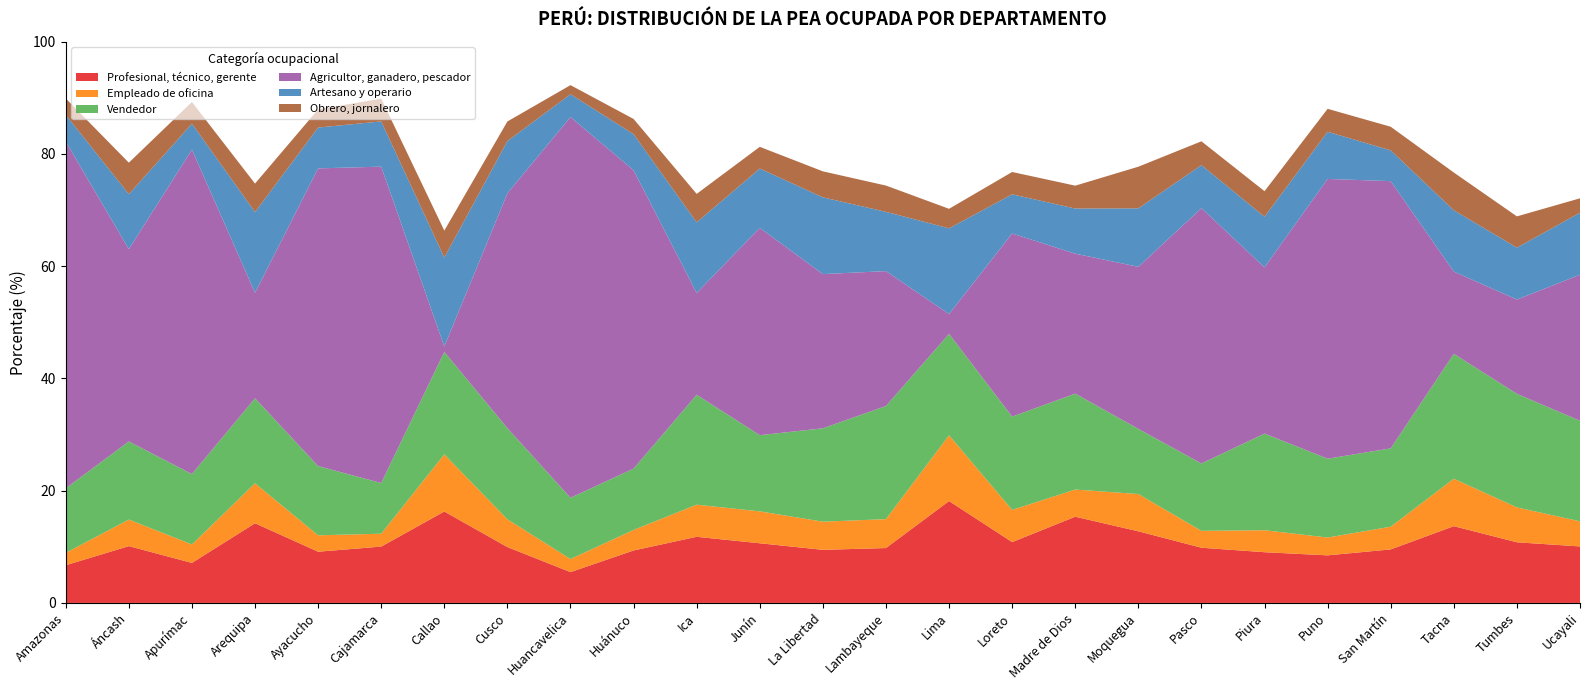

Reading right to left, transcribe all the data shown in this chart.

Profesional, técnico, gerente: Ucayali=10.1	Tumbes=10.8	Tacna=13.7	San Martín=9.5	Puno=8.5	Piura=9.0	Pasco=9.8	Moquegua=12.8	Madre de Dios=15.4	Loreto=10.8	Lima=18.2	Lambayeque=9.8	La Libertad=9.5	Junín=10.6	Ica=11.8	Huánuco=9.3	Huancavelica=5.5	Cusco=10.0	Callao=16.3	Cajamarca=10.0	Ayacucho=9.1	Arequipa=14.2	Apurímac=7.1	Áncash=10.1	Amazonas=6.7
Empleado de oficina: Ucayali=4.5	Tumbes=6.2	Tacna=8.5	San Martín=4.0	Puno=3.2	Piura=3.9	Pasco=3.0	Moquegua=6.6	Madre de Dios=4.8	Loreto=5.7	Lima=11.7	Lambayeque=5.2	La Libertad=5.0	Junín=5.7	Ica=5.7	Huánuco=3.7	Huancavelica=2.3	Cusco=4.9	Callao=10.2	Cajamarca=2.3	Ayacucho=2.9	Arequipa=7.1	Apurímac=3.3	Áncash=4.7	Amazonas=2.2
Vendedor: Ucayali=17.9	Tumbes=20.2	Tacna=22.3	San Martín=14.0	Puno=14.0	Piura=17.2	Pasco=12.0	Moquegua=11.6	Madre de Dios=17.1	Loreto=16.6	Lima=18.1	Lambayeque=20.2	La Libertad=16.6	Junín=13.6	Ica=19.6	Huánuco=10.9	Huancavelica=10.9	Cusco=16.2	Callao=18.3	Cajamarca=9.0	Ayacucho=12.3	Arequipa=15.2	Apurímac=12.5	Áncash=13.9	Amazonas=11.5
Agricultor, ganadero, pescador: Ucayali=26.0	Tumbes=16.8	Tacna=14.7	San Martín=47.6	Puno=49.9	Piura=29.6	Pasco=45.5	Moquegua=28.9	Madre de Dios=24.9	Loreto=32.6	Lima=3.5	Lambayeque=24.0	La Libertad=27.5	Junín=36.9	Ica=18.1	Huánuco=53.2	Huancavelica=67.9	Cusco=41.8	Callao=1.0	Cajamarca=56.4	Ayacucho=53.1	Arequipa=18.8	Apurímac=57.8	Áncash=34.3	Amazonas=61.8
Artesano y operario: Ucayali=11.0	Tumbes=9.2	Tacna=10.9	San Martín=5.5	Puno=8.4	Piura=9.0	Pasco=7.7	Moquegua=10.4	Madre de Dios=8.0	Loreto=7.0	Lima=15.3	Lambayeque=10.6	La Libertad=13.7	Junín=10.6	Ica=12.6	Huánuco=6.4	Huancavelica=4.1	Cusco=9.3	Callao=15.8	Cajamarca=8.1	Ayacucho=7.3	Arequipa=14.4	Apurímac=4.6	Áncash=9.8	Amazonas=4.8
Obrero, jornalero: Ucayali=2.6	Tumbes=5.6	Tacna=6.7	San Martín=4.2	Puno=4.1	Piura=4.6	Pasco=4.2	Moquegua=7.4	Madre de Dios=4.1	Loreto=4.0	Lima=3.5	Lambayeque=4.7	La Libertad=4.6	Junín=3.9	Ica=5.1	Huánuco=2.7	Huancavelica=1.6	Cusco=3.5	Callao=4.8	Cajamarca=4.1	Ayacucho=3.2	Arequipa=5.1	Apurímac=3.9	Áncash=5.6	Amazonas=2.9